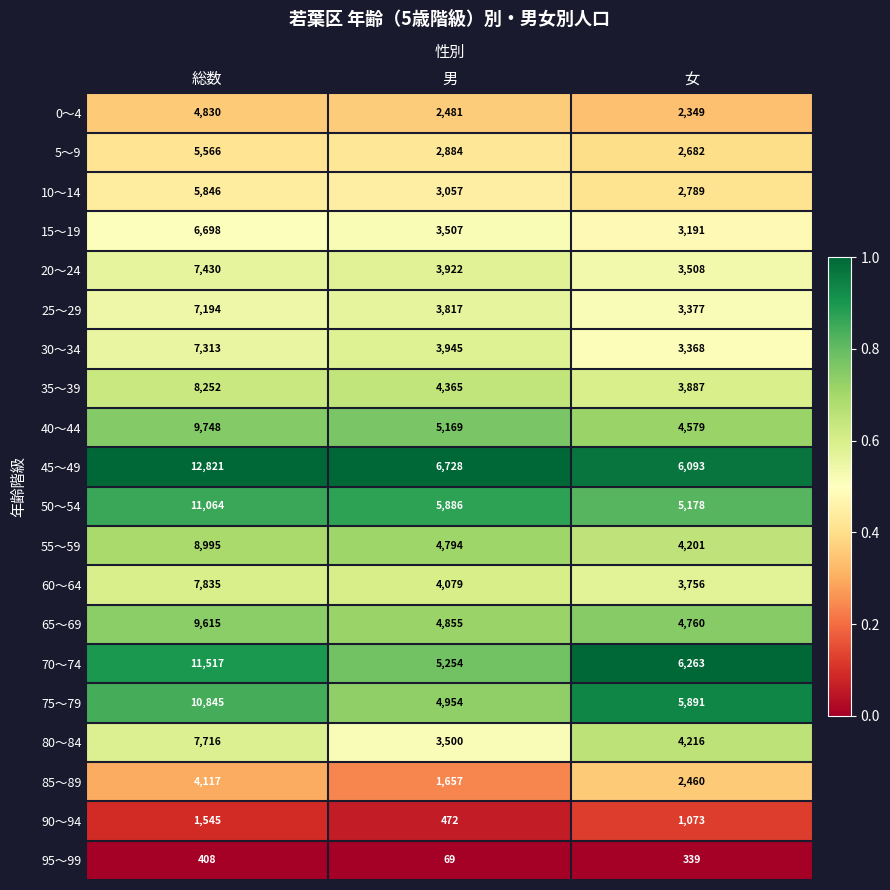

Which series has the largest range (max minus min)?

45～49